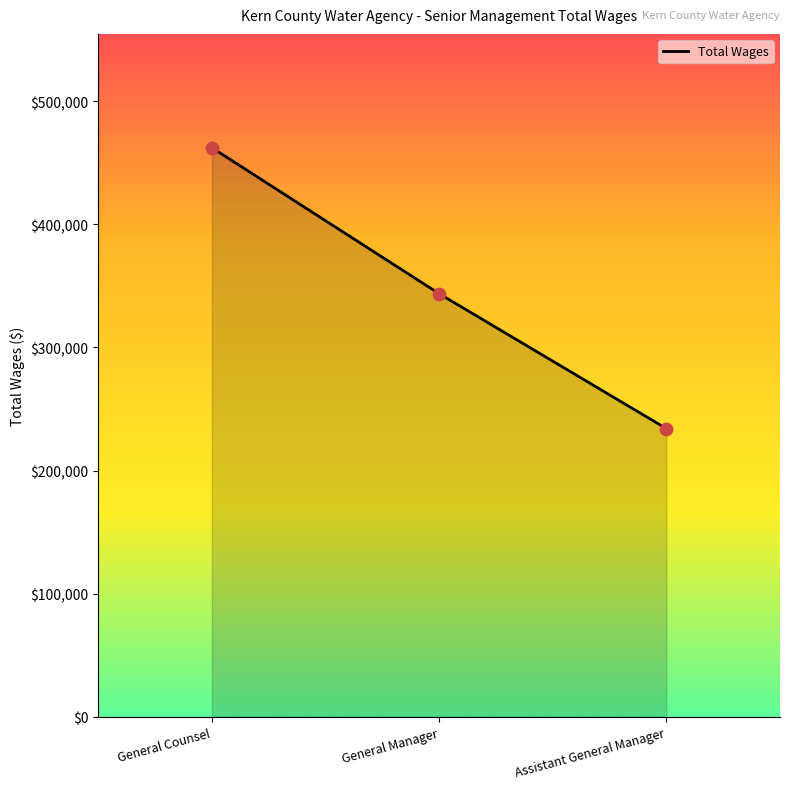

Between Assistant General Manager and General Manager, which is larger?

General Manager